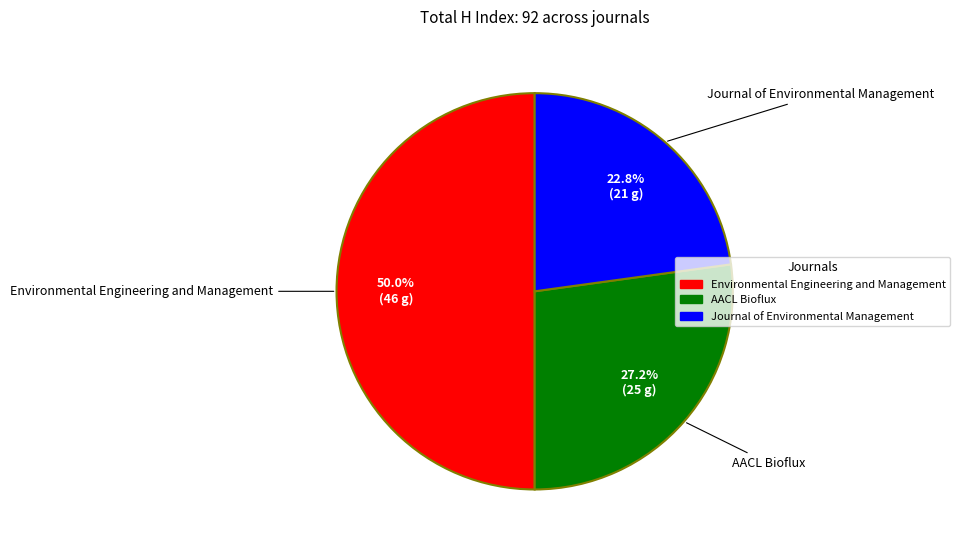

Combined, what portion of the pie is Environmental Engineering and Management and AACL Bioflux?

77.2%